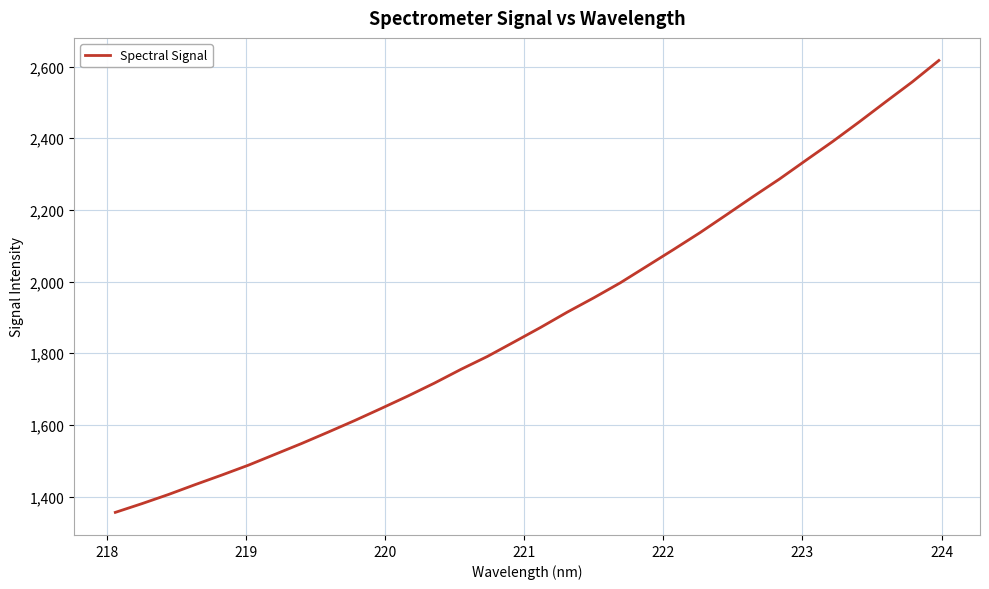

What is the difference between the maximum and minimum values?

1260.9